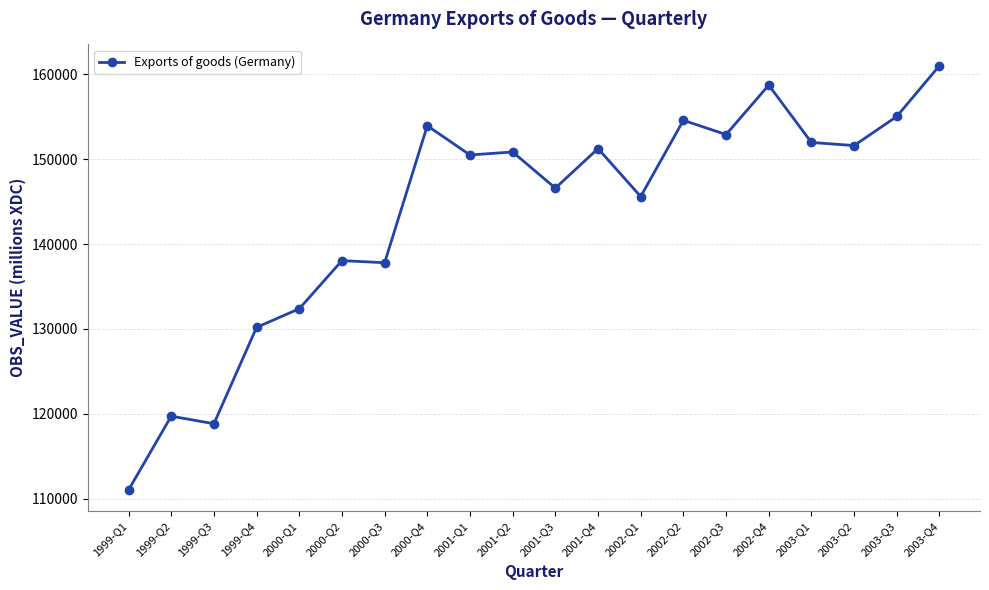

True or false: the data has more than 0 interior local peaks.

True